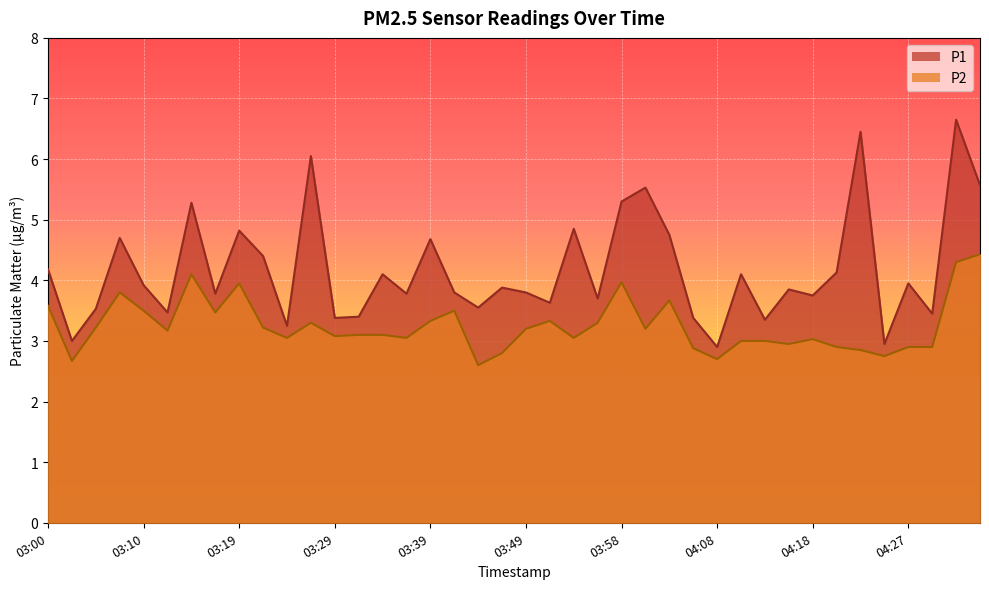

True or false: P1 and P2 intersect in this chart.

False